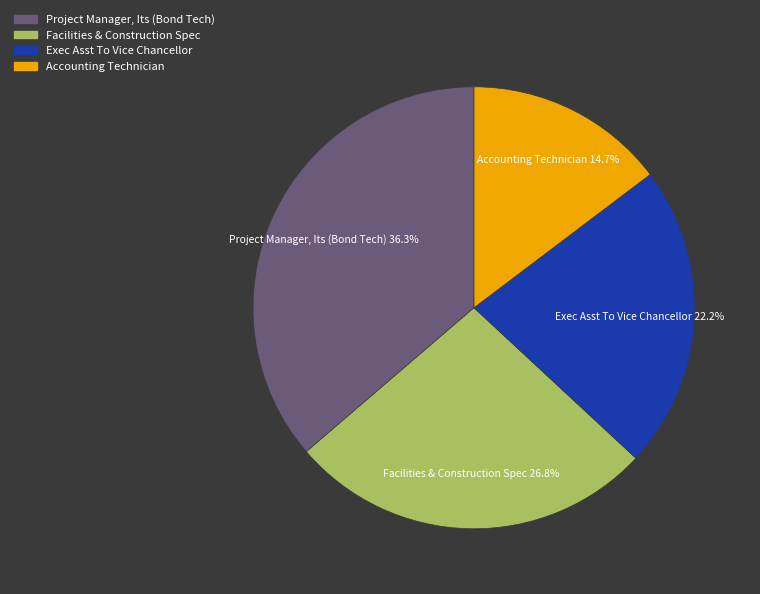

To the nearest percent, what is the combined percentage of Accounting Technician and Exec Asst To Vice Chancellor?

37%